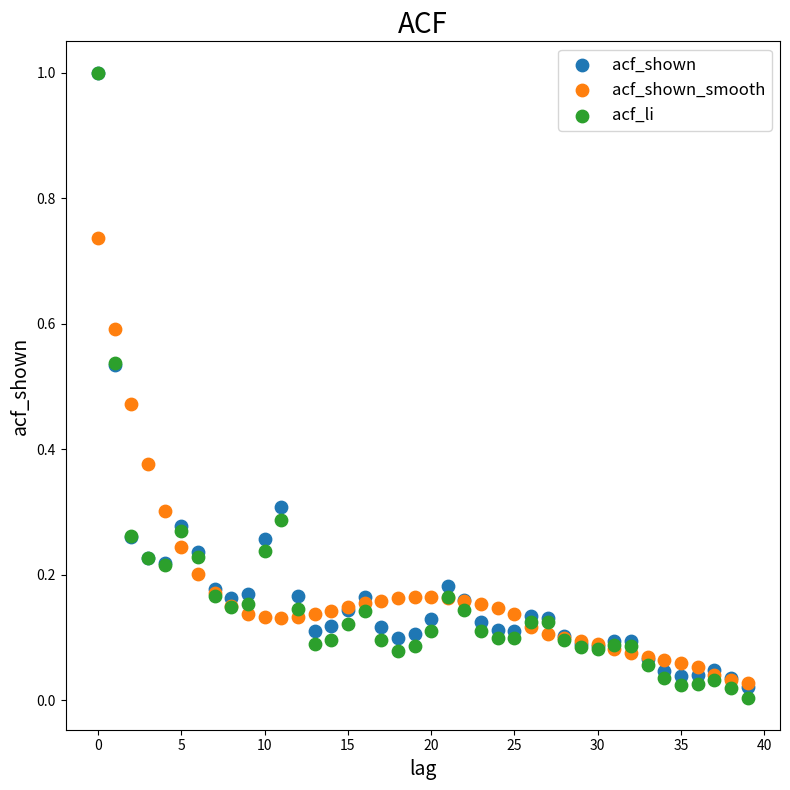

What are all the series names shown in the legend?

acf_shown, acf_shown_smooth, acf_li